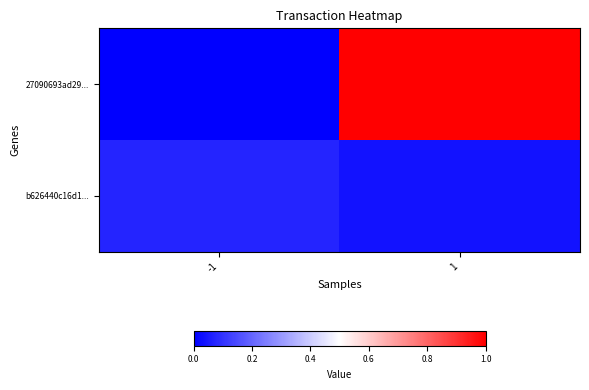

At 1, list the series in order from largest to smallest.

27090693ad29..., b626440c16d1...